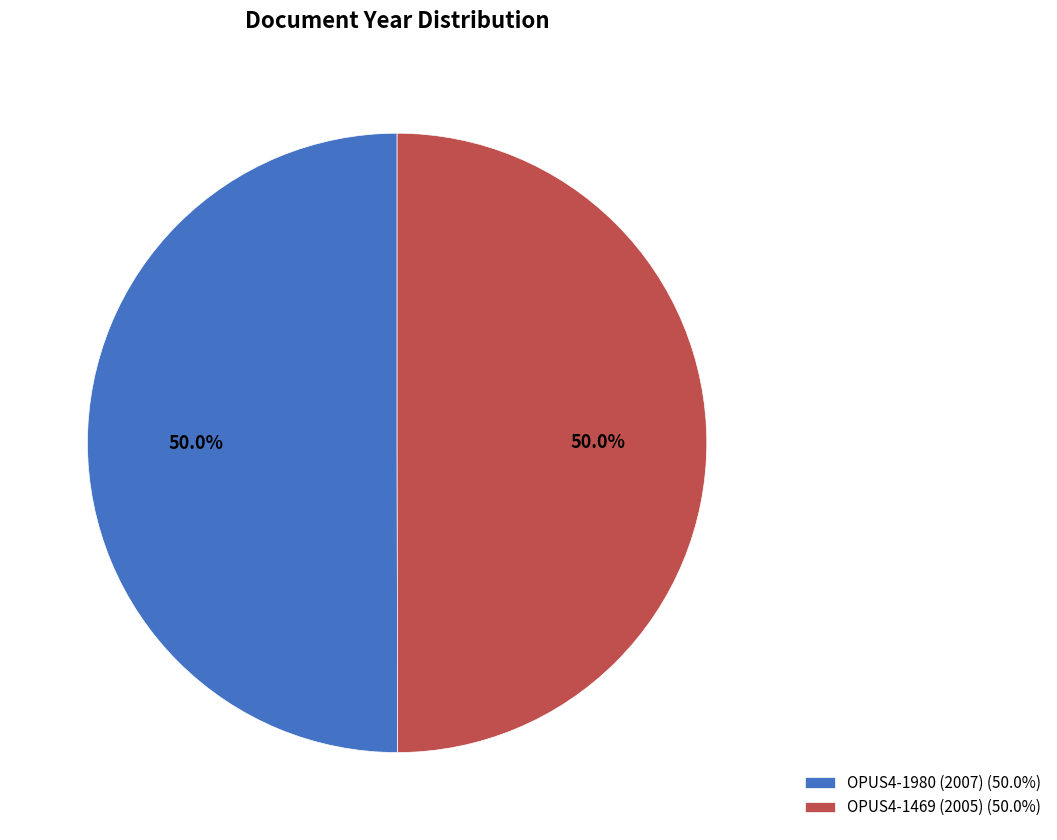

Approximately how many times larger is the value at OPUS4-1469 (2005) (50.0%) compared to OPUS4-1980 (2007) (50.0%)?

1.0